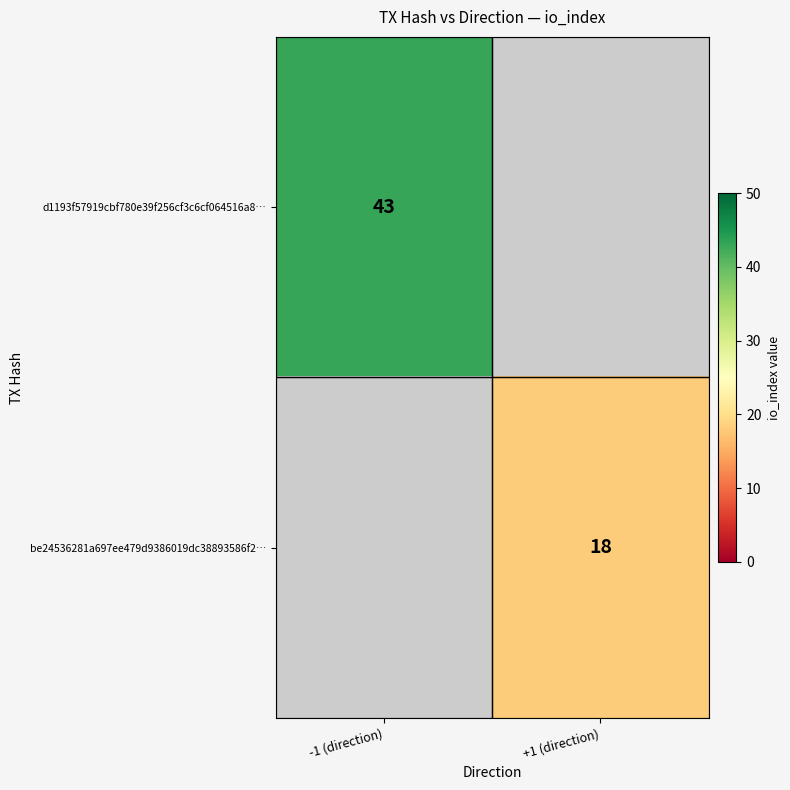

True or false: be24536281a697ee479d9386019dc38893586f2… has a value of 18 at +1 (direction).

True